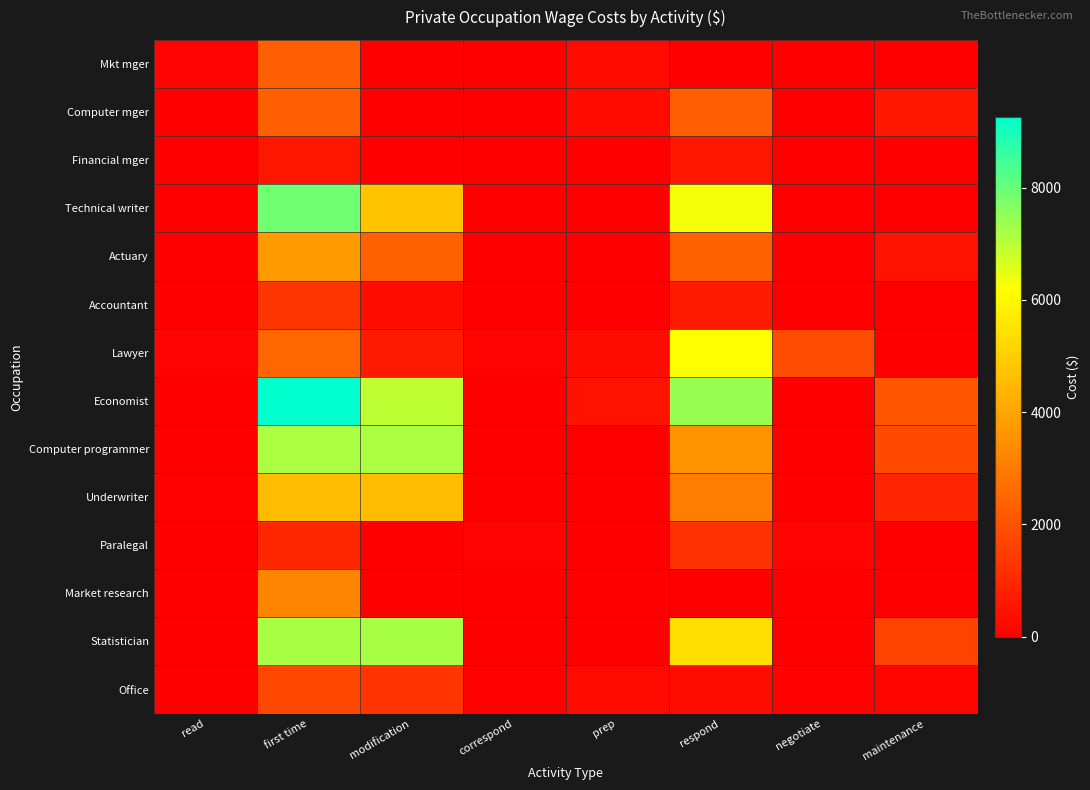

Reading left to right, list all the values displayed in this chart.

Mkt mger: read=115.5	first time=2309.2	modification=0.0	correspond=0.0	prep=288.6	respond=0.0	negotiate=0.0	maintenance=0.0
Computer mger: read=0.0	first time=2320.0	modification=0.0	correspond=0.0	prep=290.0	respond=2320.0	negotiate=0.0	maintenance=580.0
Financial mger: read=0.0	first time=546.8	modification=0.0	correspond=0.0	prep=0.0	respond=546.8	negotiate=0.0	maintenance=0.0
Technical writer: read=0.0	first time=7887.5	modification=4732.5	correspond=0.0	prep=0.0	respond=6310.0	negotiate=0.0	maintenance=0.0
Actuary: read=0.0	first time=3748.0	modification=2342.5	correspond=0.0	prep=0.0	respond=2342.5	negotiate=0.0	maintenance=468.5
Accountant: read=0.0	first time=1296.8	modification=324.2	correspond=0.0	prep=0.0	respond=648.4	negotiate=0.0	maintenance=0.0
Lawyer: read=124.1	first time=2481.2	modification=620.3	correspond=124.1	prep=310.1	respond=6203.0	negotiate=1860.9	maintenance=0.0
Economist: read=0.0	first time=9262.0	modification=6946.5	correspond=0.0	prep=463.1	respond=7409.6	negotiate=0.0	maintenance=2083.9
Computer programmer: read=0.0	first time=7182.0	modification=7182.0	correspond=0.0	prep=0.0	respond=3591.0	negotiate=0.0	maintenance=1795.5
Underwriter: read=60.9	first time=4567.5	modification=4567.5	correspond=0.0	prep=0.0	respond=3045.0	negotiate=0.0	maintenance=913.5
Paralegal: read=0.0	first time=963.2	modification=0.0	correspond=120.4	prep=0.0	respond=1204.0	negotiate=120.4	maintenance=0.0
Market research: read=0.0	first time=3245.0	modification=0.0	correspond=0.0	prep=0.0	respond=0.0	negotiate=0.0	maintenance=0.0
Statistician: read=0.0	first time=7232.0	modification=7232.0	correspond=0.0	prep=0.0	respond=5424.0	negotiate=0.0	maintenance=1627.2
Office: read=0.0	first time=1744.6	modification=1268.8	correspond=47.6	prep=237.9	respond=317.2	negotiate=79.3	maintenance=158.6